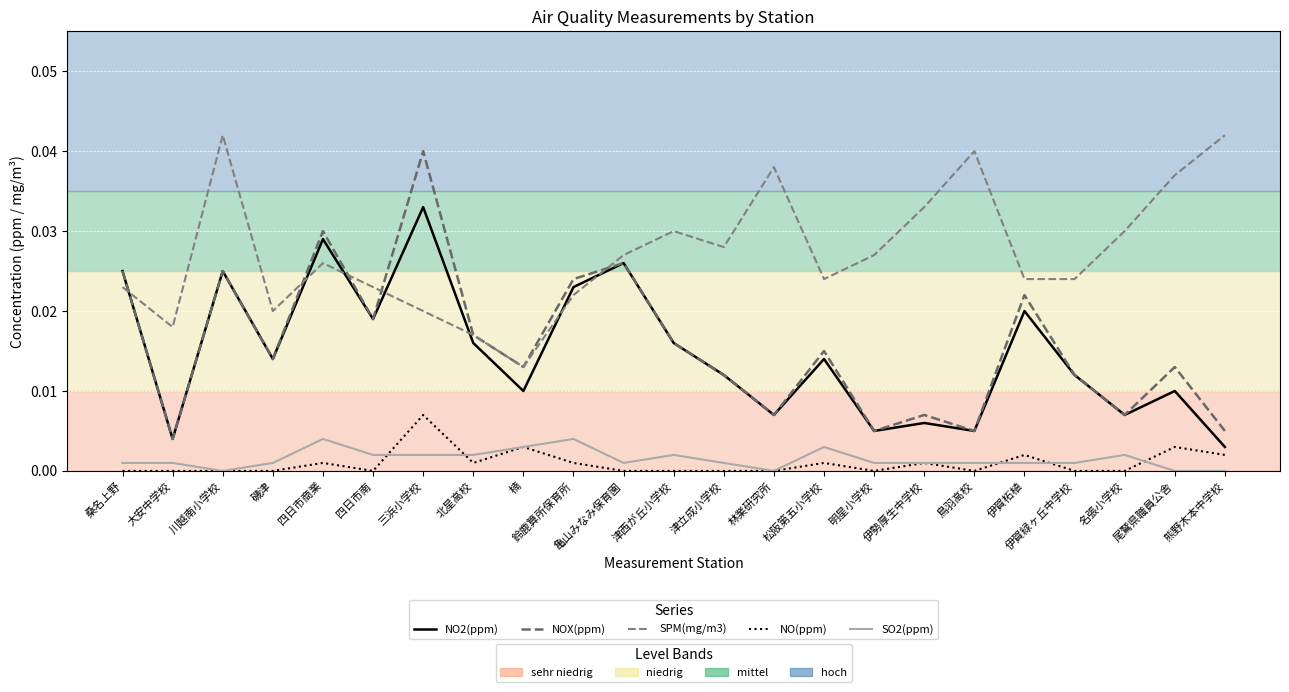

Does the chart have visible grid lines?

Yes